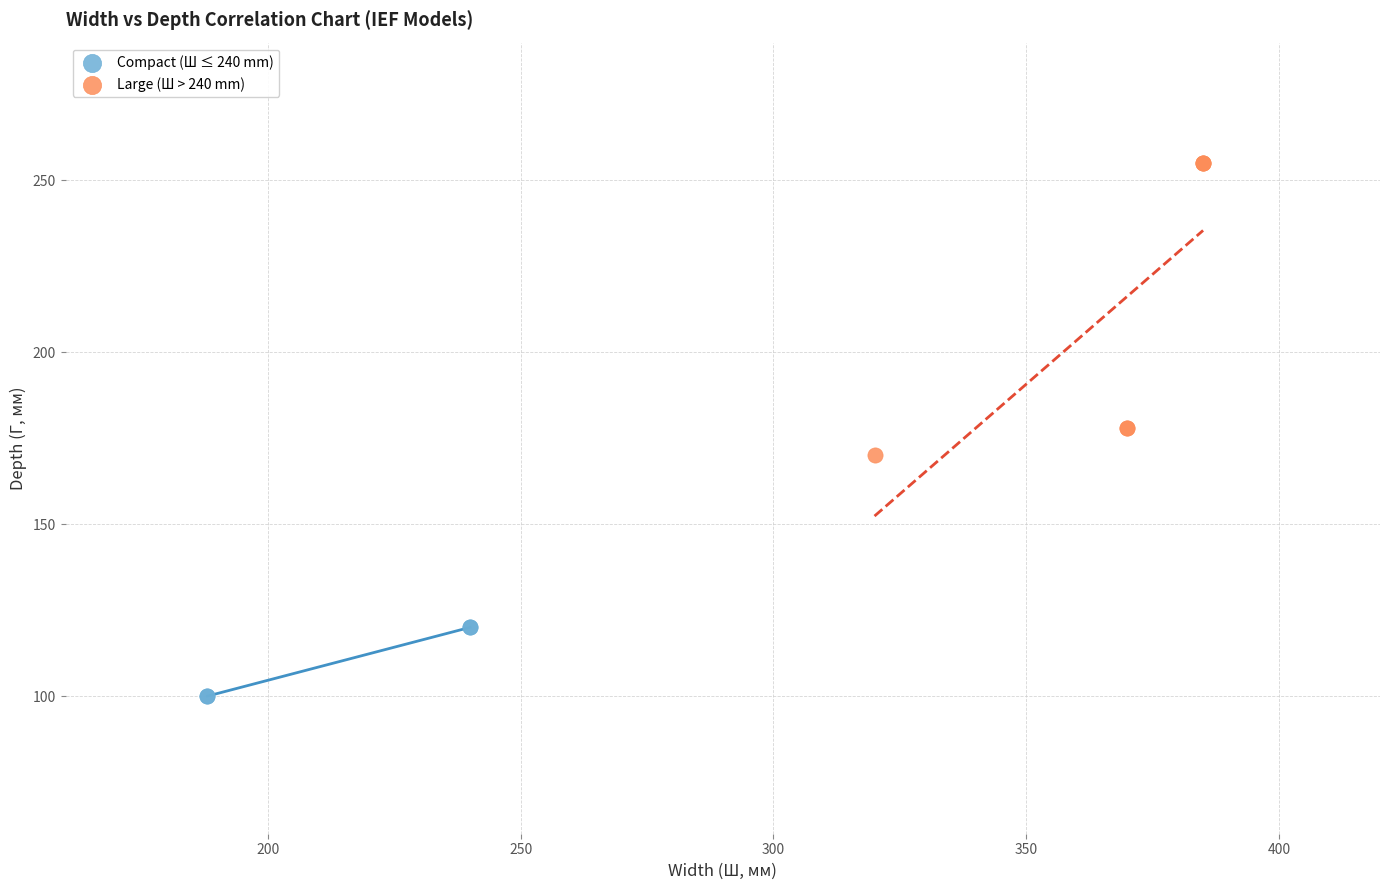

Which series has the widest spread of Y values?

Large (Ш > 240 mm)